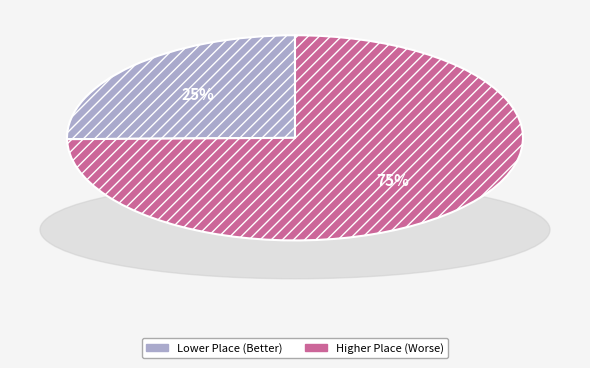

Count the number of slices in the pie.

2